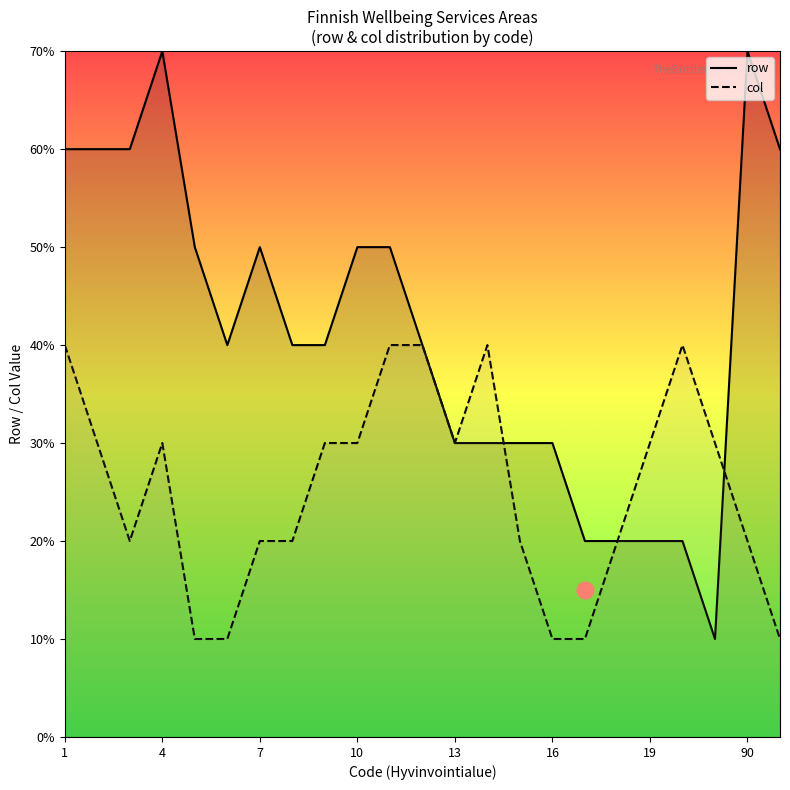

Is this an area chart (filled region under the line)?

No